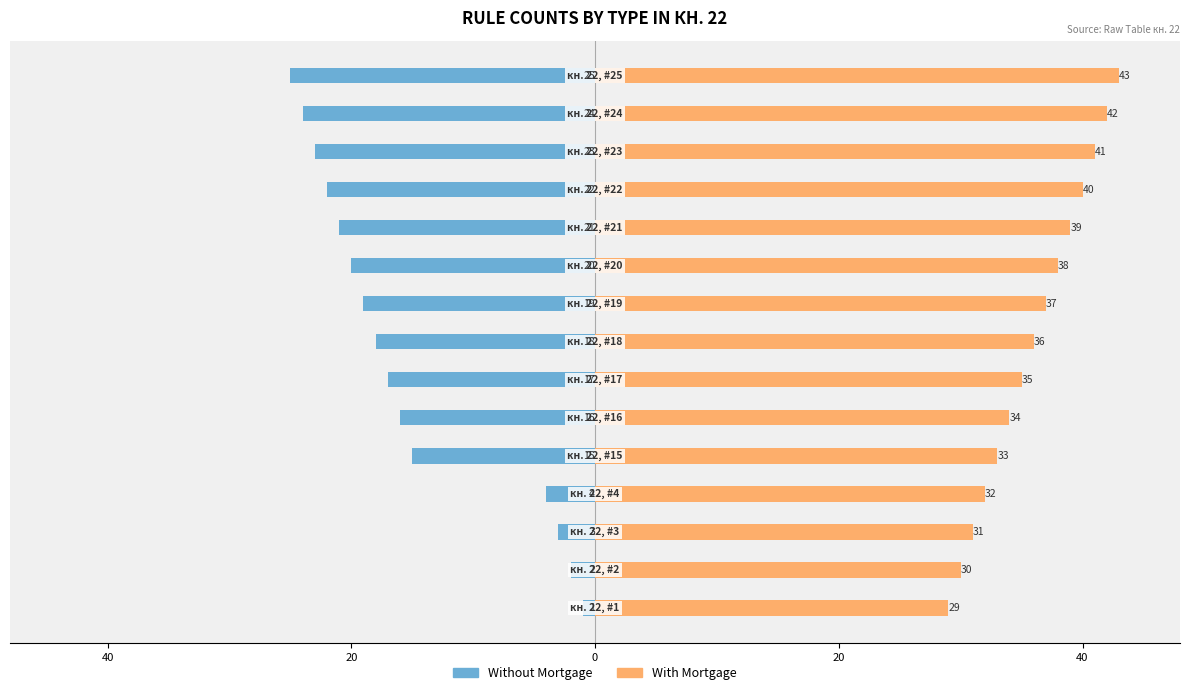

Count the number of data series in this chart.

2